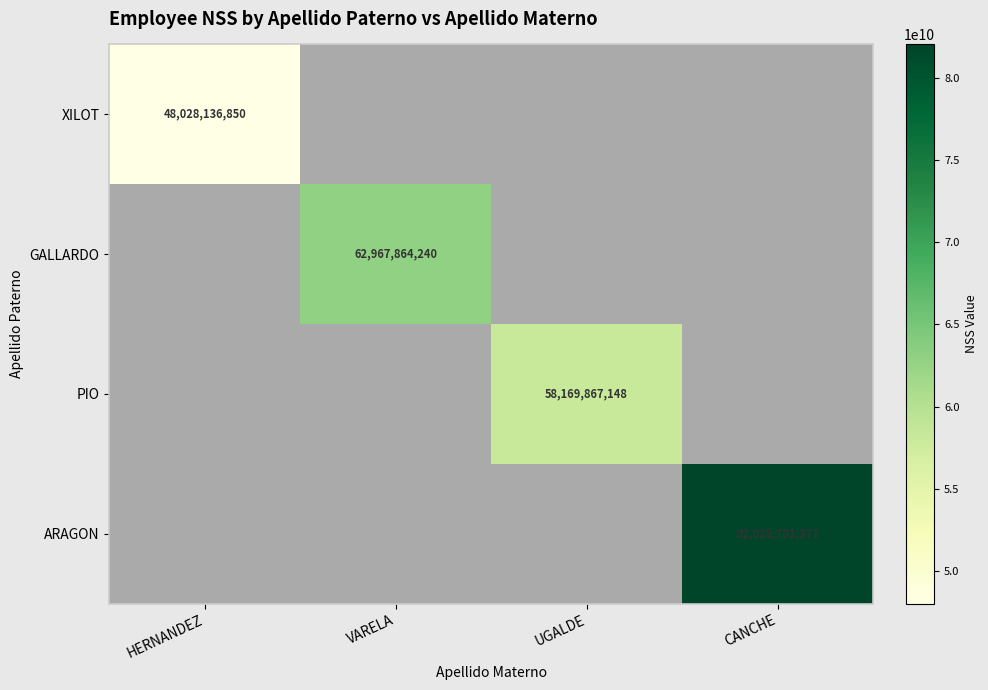

At how many categories does at least one series exceed 59812540820?

2